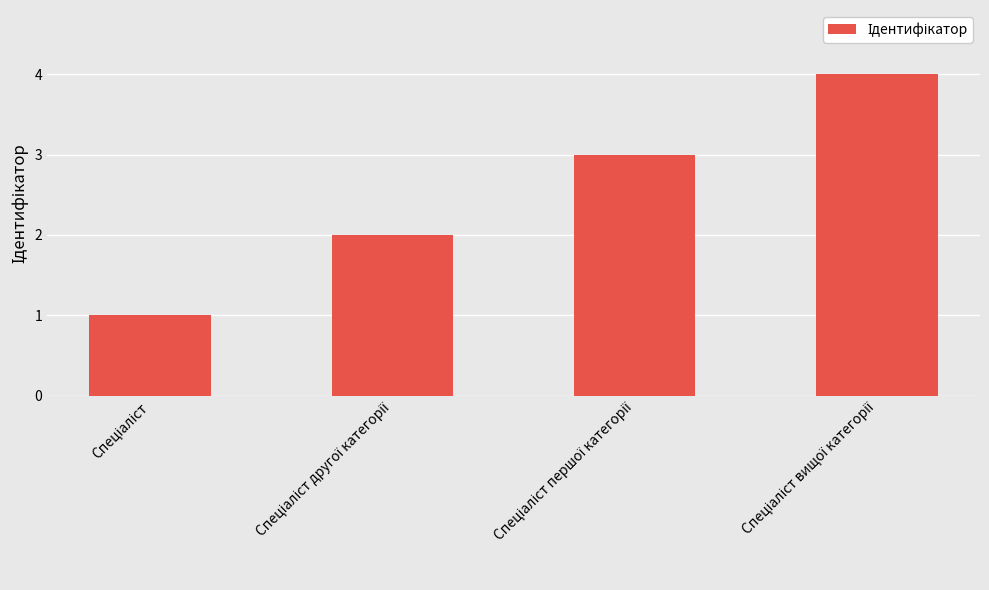

How many data points are less than 3?

2